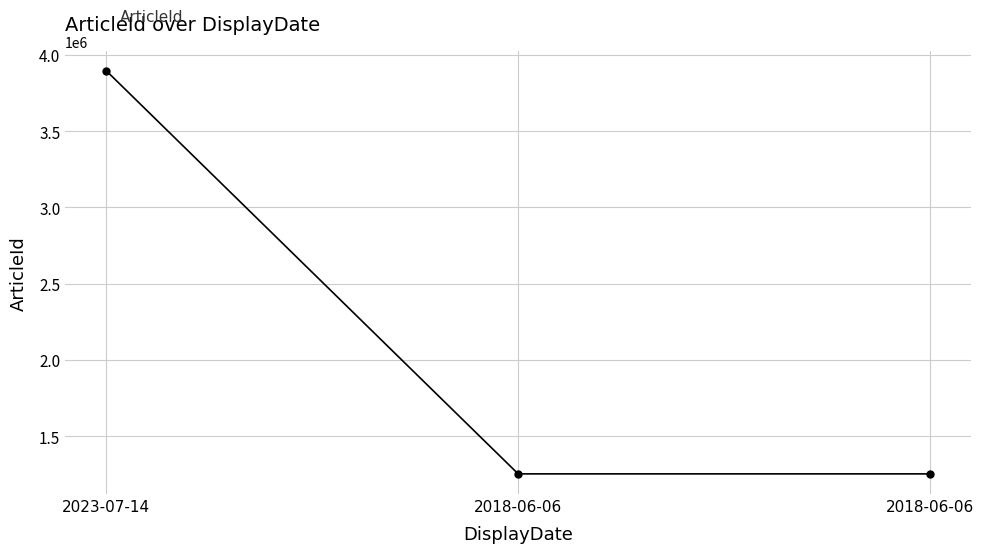

Does the chart have visible grid lines?

Yes